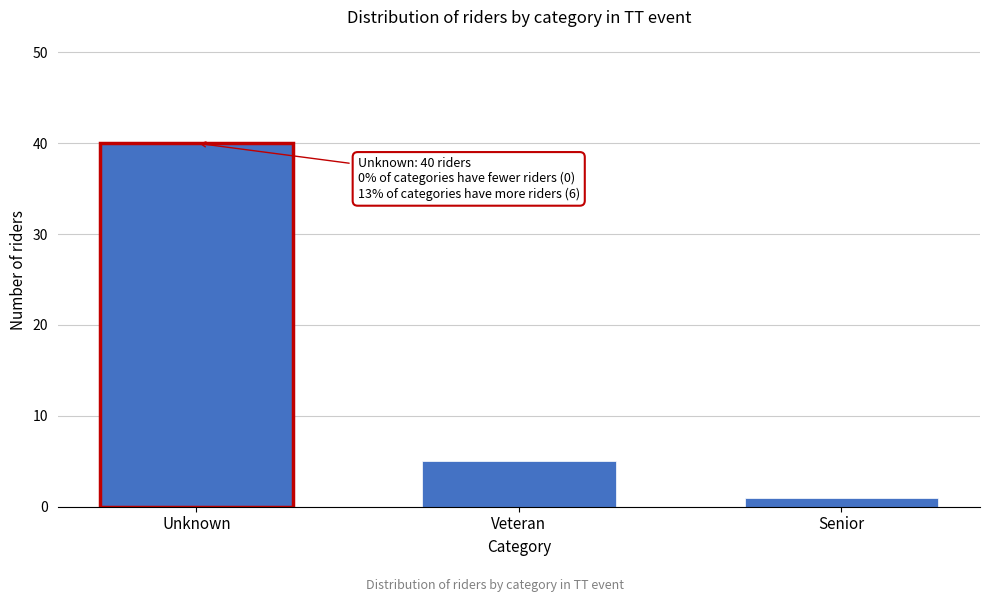

Reading left to right, extract all data points from this chart.

40	5	1